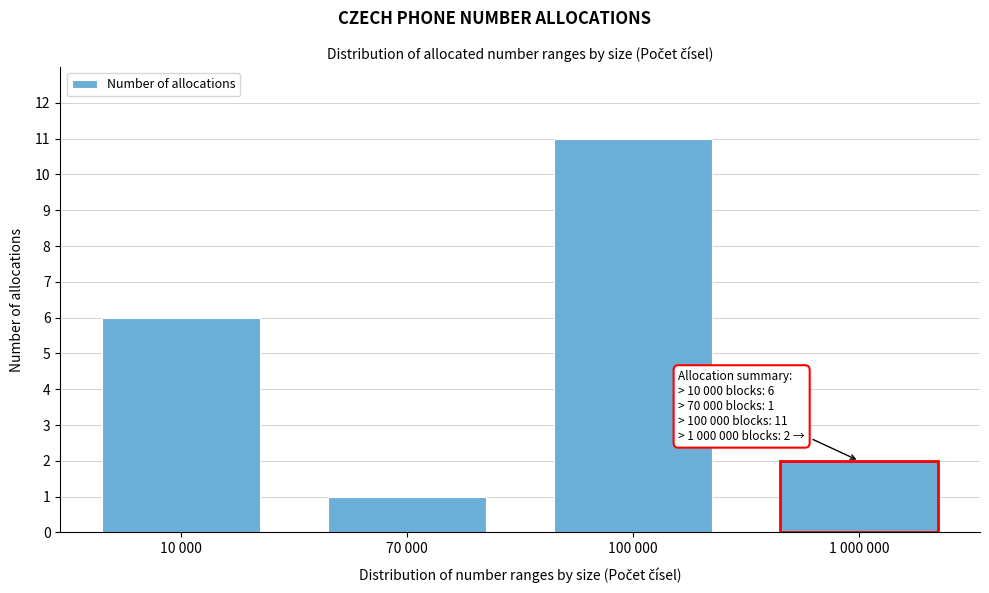

Reading left to right, list all the values displayed in this chart.

10 000=6	70 000=1	100 000=11	1 000 000=2